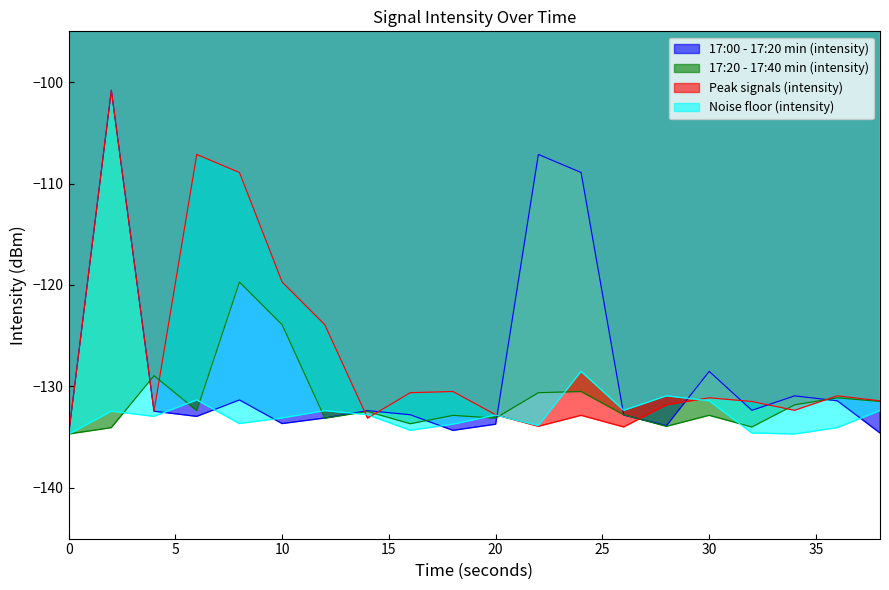

What is the average value of the Peak signals (intensity) series?

-127.2